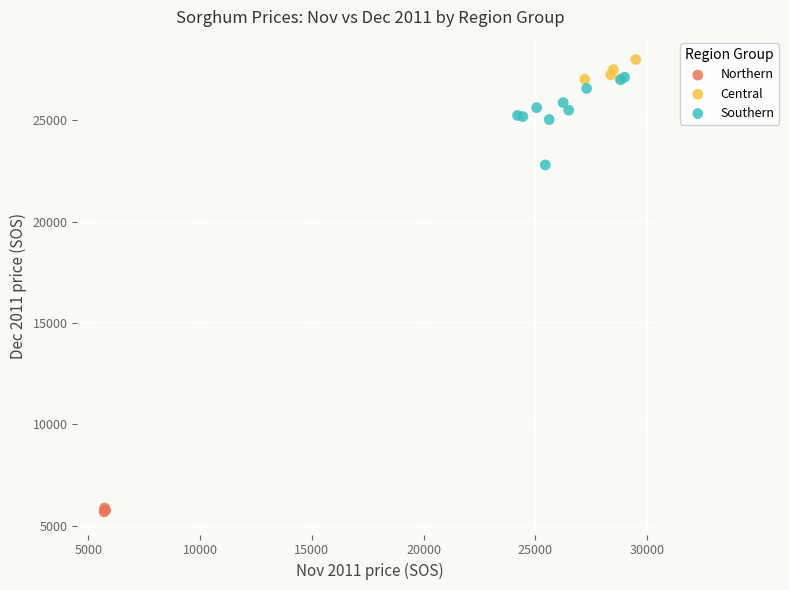

Which series reaches the minimum Y coordinate?

Northern